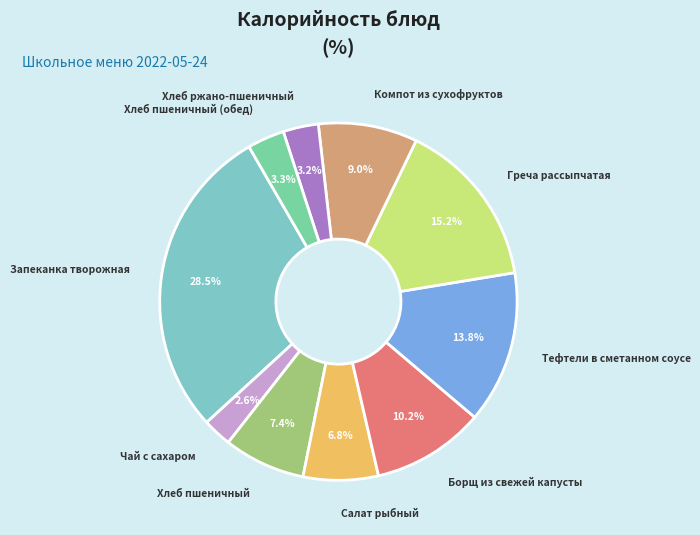

Does any single category account for the majority?

No